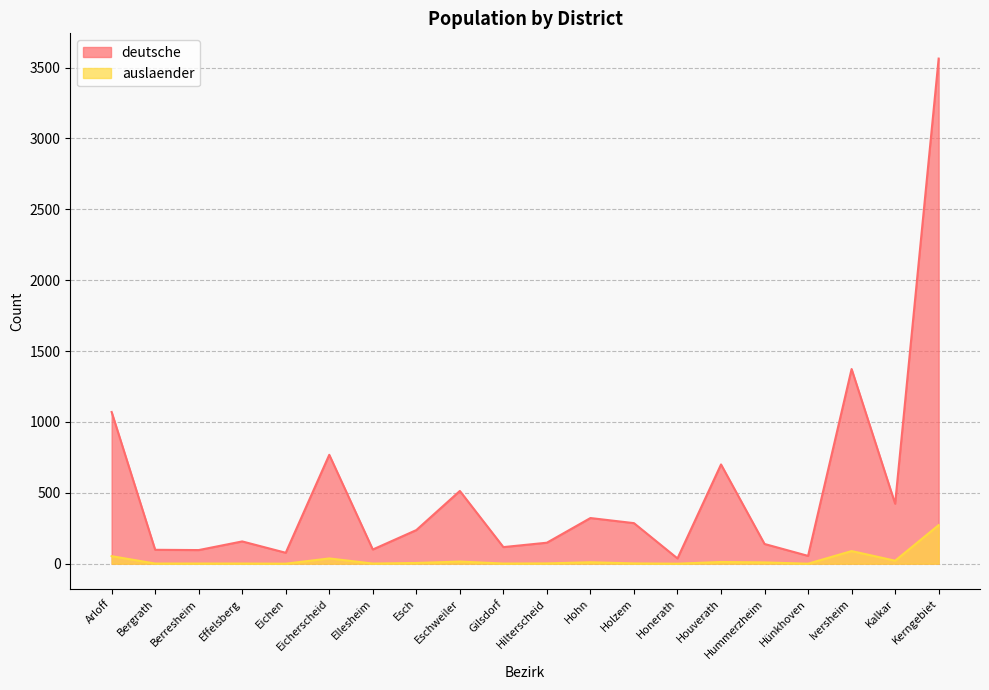

How many lines are shown in the chart?

2